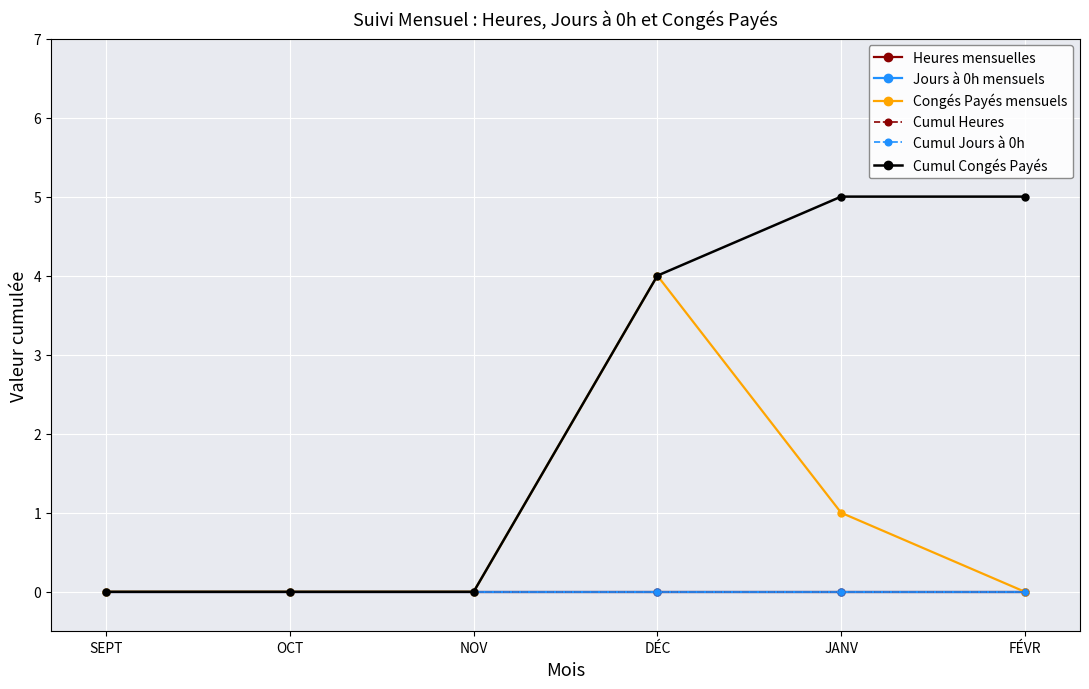

How many categories are shown in the chart?

6